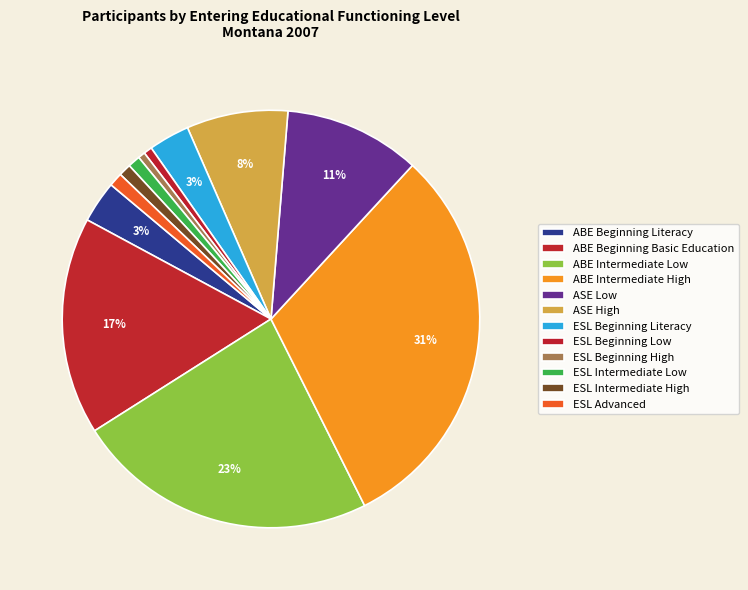

Between ESL Beginning High and ABE Intermediate Low, which is larger?

ABE Intermediate Low